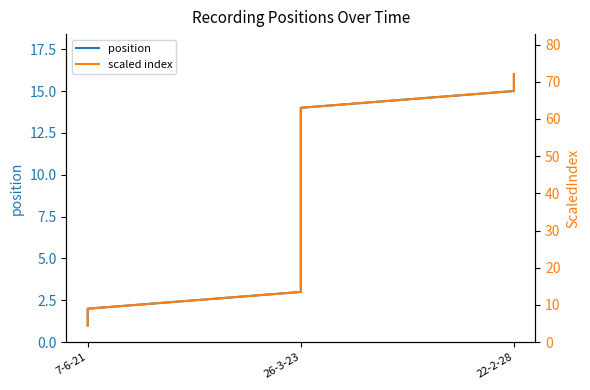

How many data points does each series have?

16